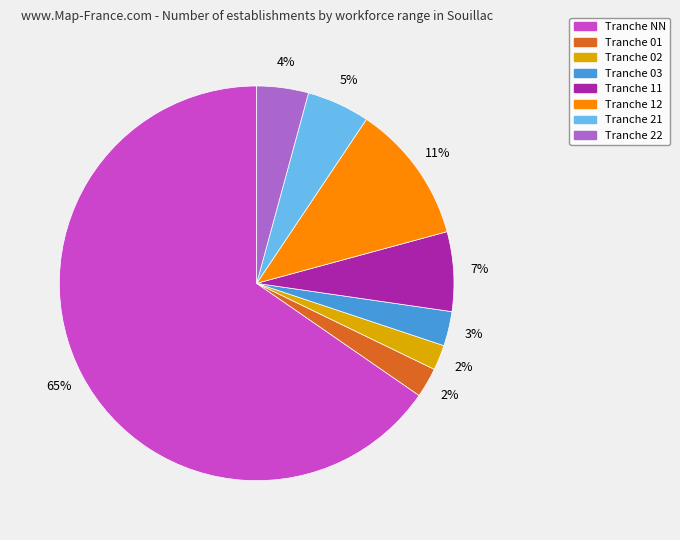

To the nearest percent, what is the average slice percentage?

12%